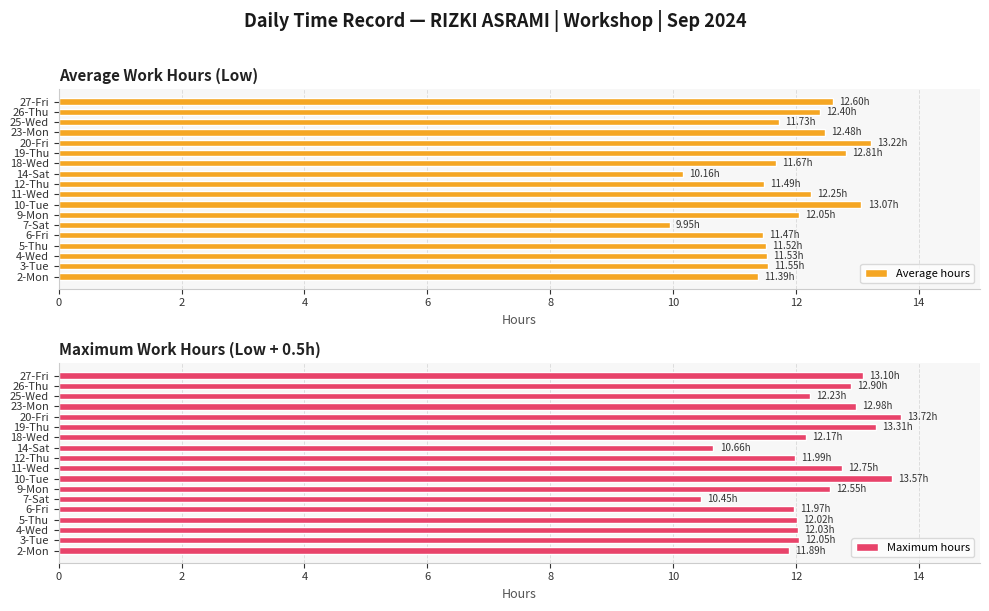

Rank the series by their average value, from lowest to highest.

Average hours, Maximum hours